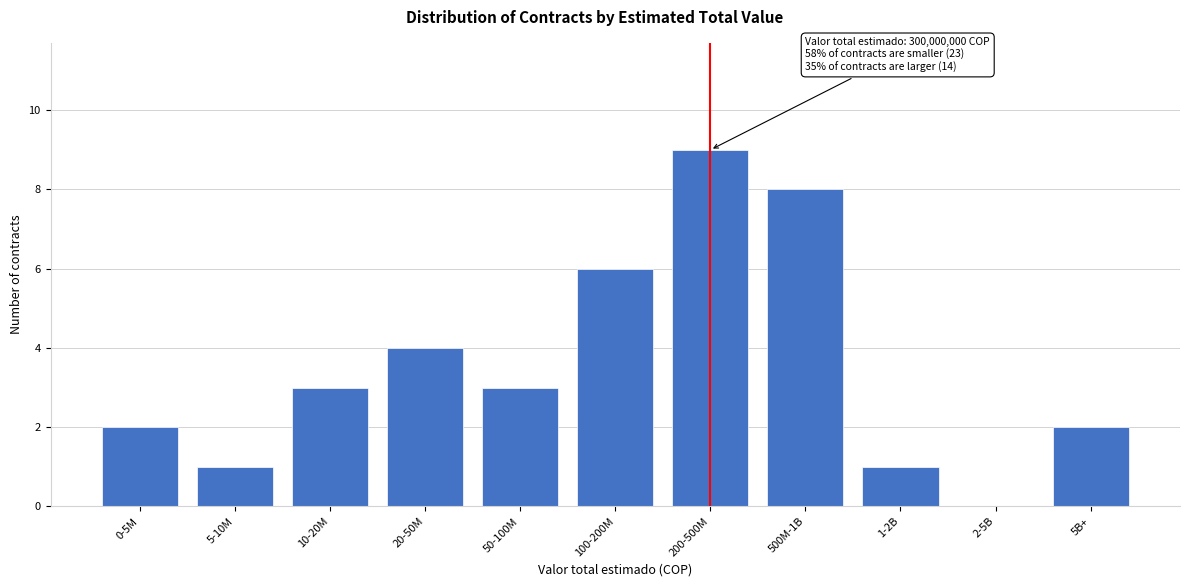

Reading right to left, extract all data points from this chart.

5B+=2	2-5B=0	1-2B=1	500M-1B=8	200-500M=9	100-200M=6	50-100M=3	20-50M=4	10-20M=3	5-10M=1	0-5M=2